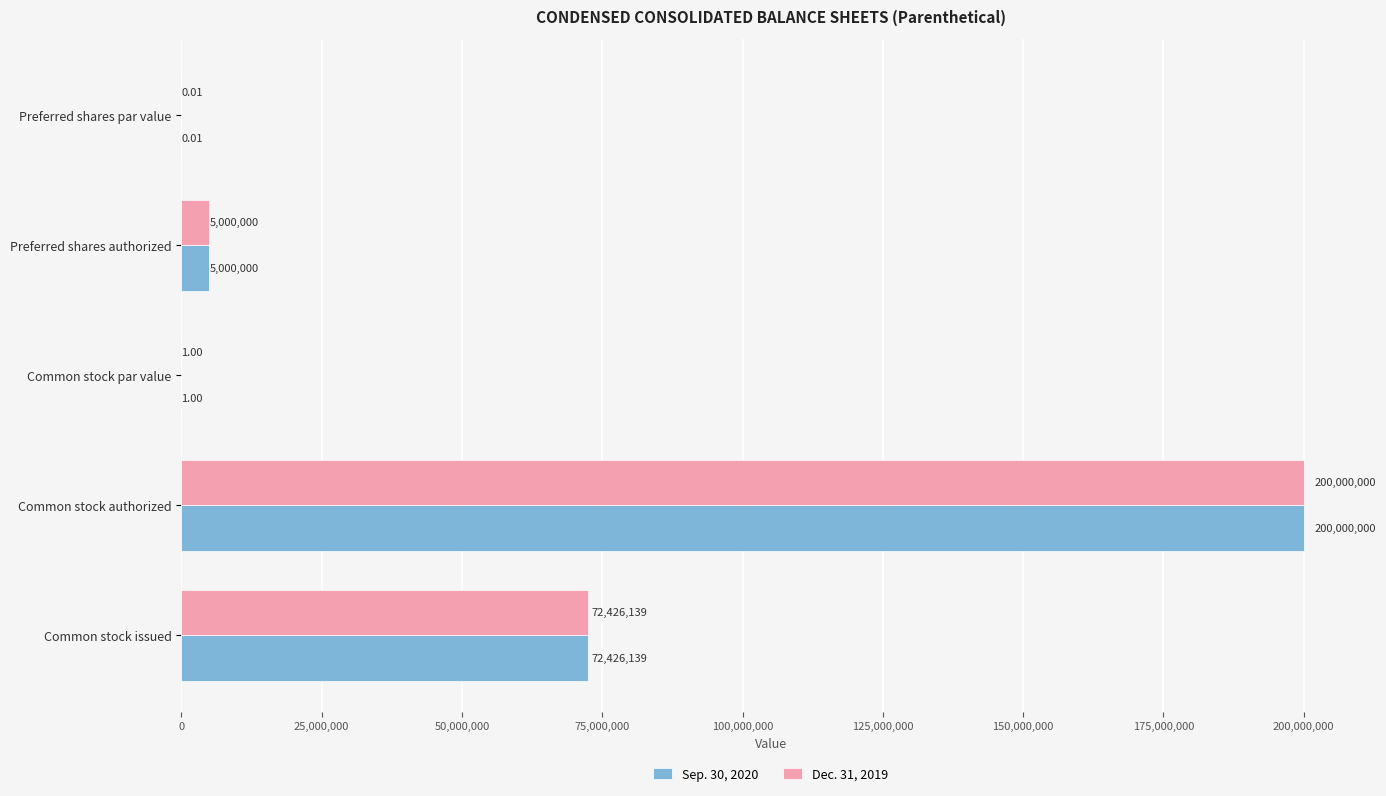

What is the sum of the Dec. 31, 2019 values at Preferred shares par value and Common stock authorized?

200000000.0